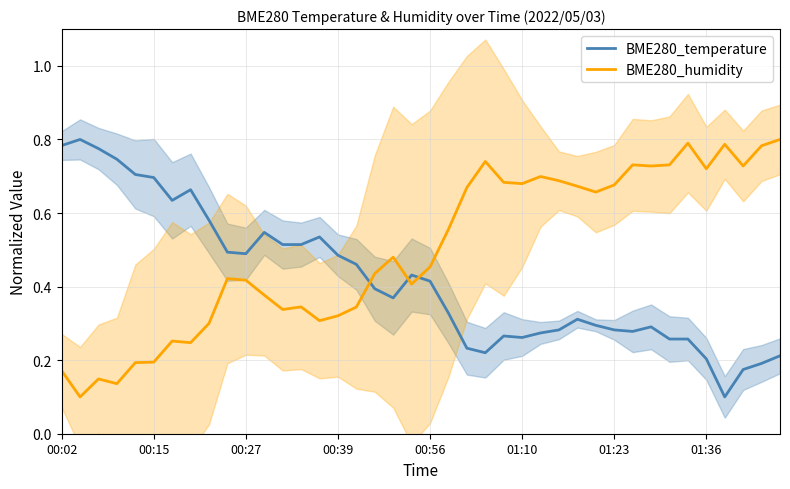

What is the difference between the BME280_humidity values at 32 and 14?

0.4